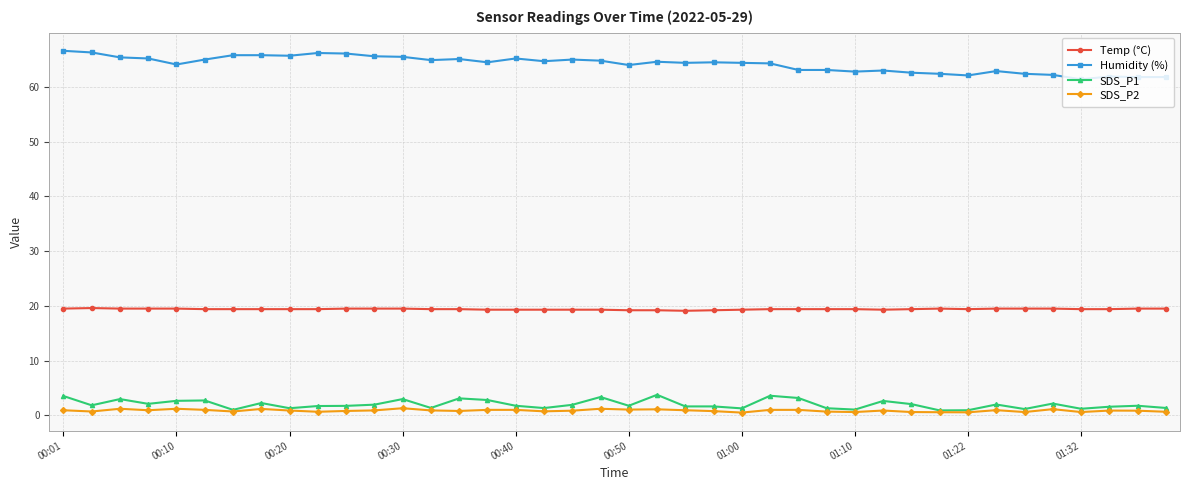

At how many categories does at least one series exceed 57?

40